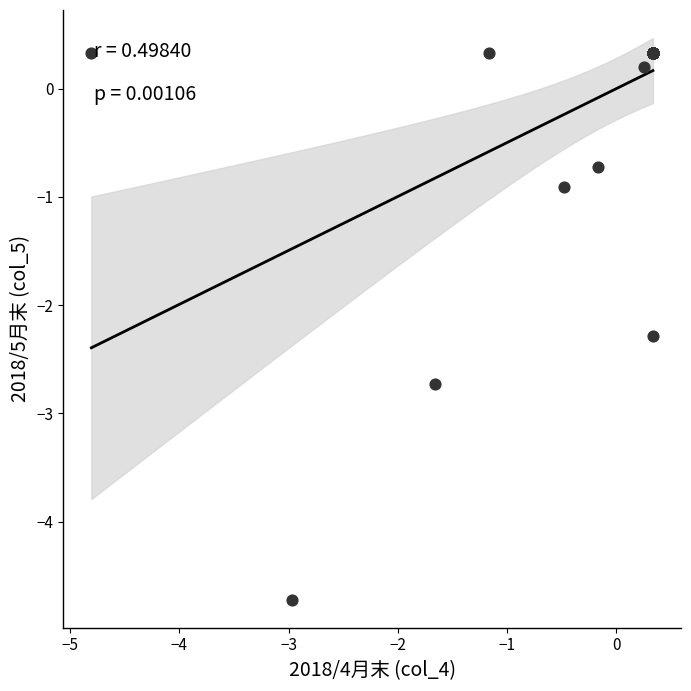

What Y value in the scatter plot is closest to -2?

-2.3